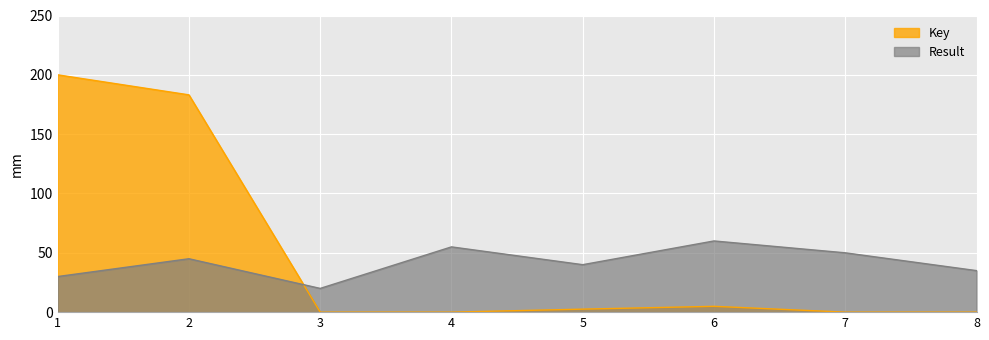

List the labels in order of value, largest first.

1, 2, 6, 5, 4, 7, 8, 3